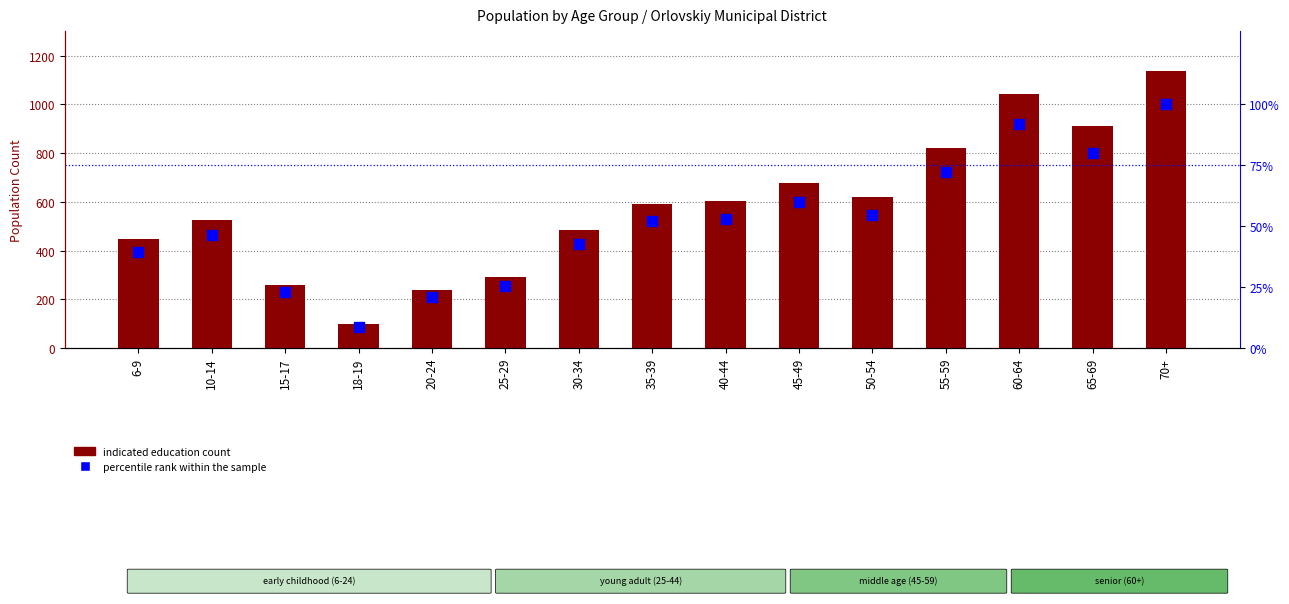

At how many categories does at least one series exceed 485?

9